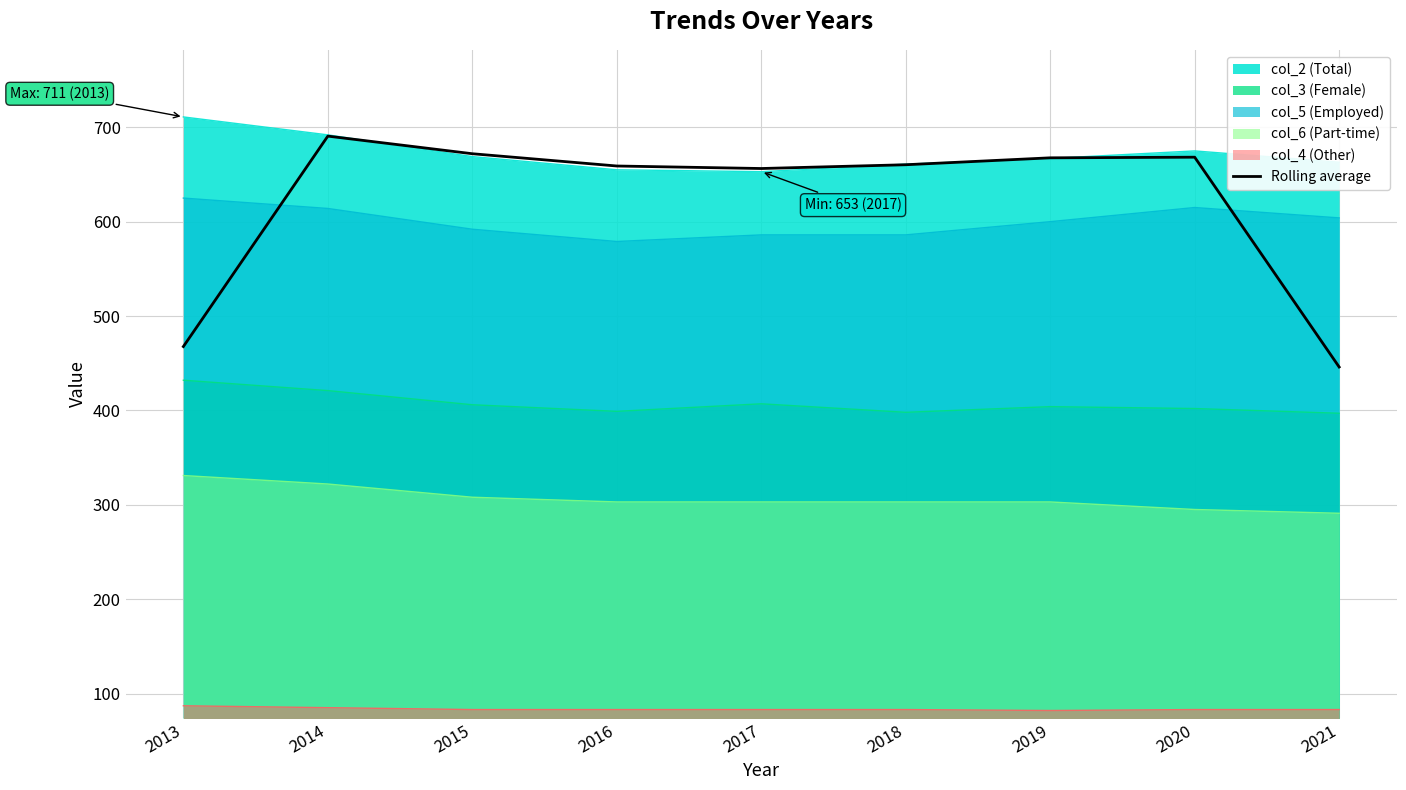

True or false: the data shows 248.4 at 2013.

False